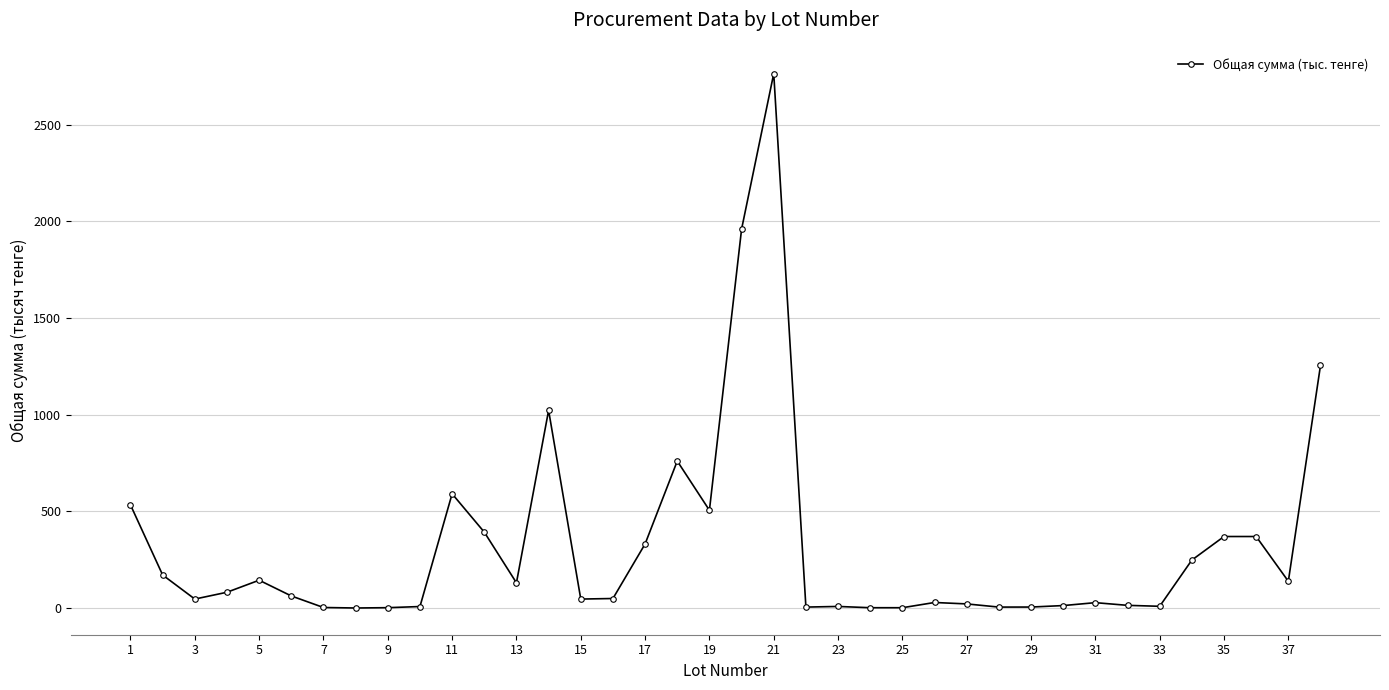

True or false: the data has more than 0 interior local peaks.

True